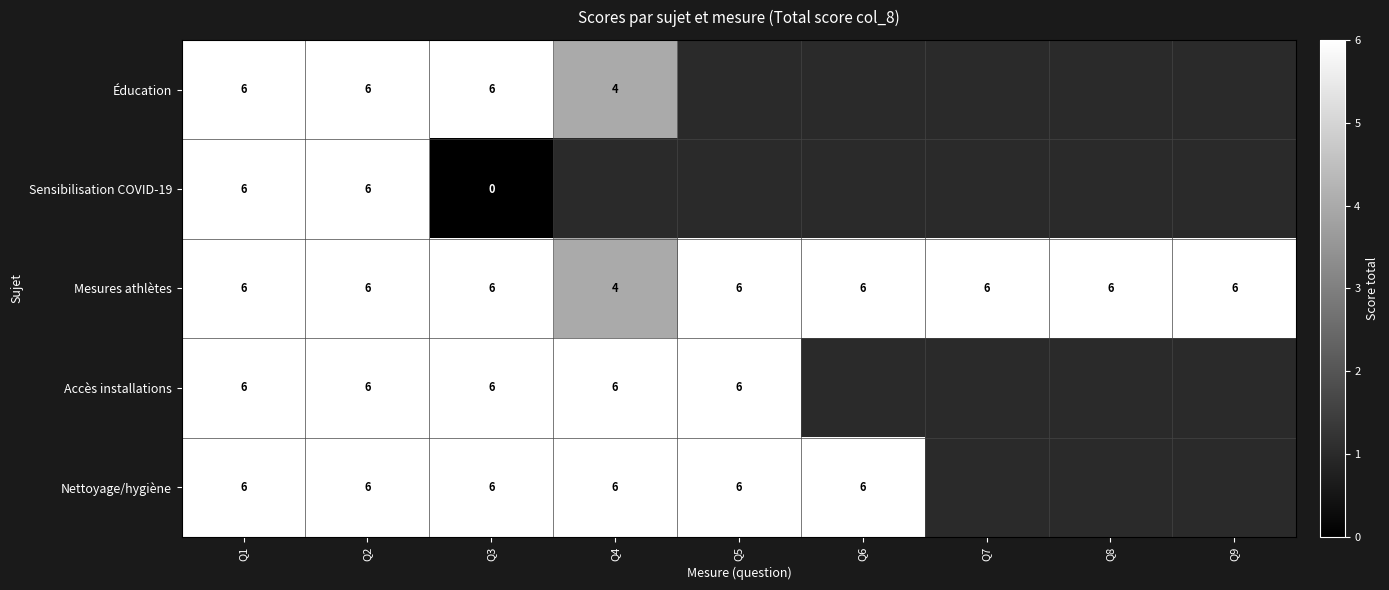

The Éducation series shows 2 at Q3. True or false?

False